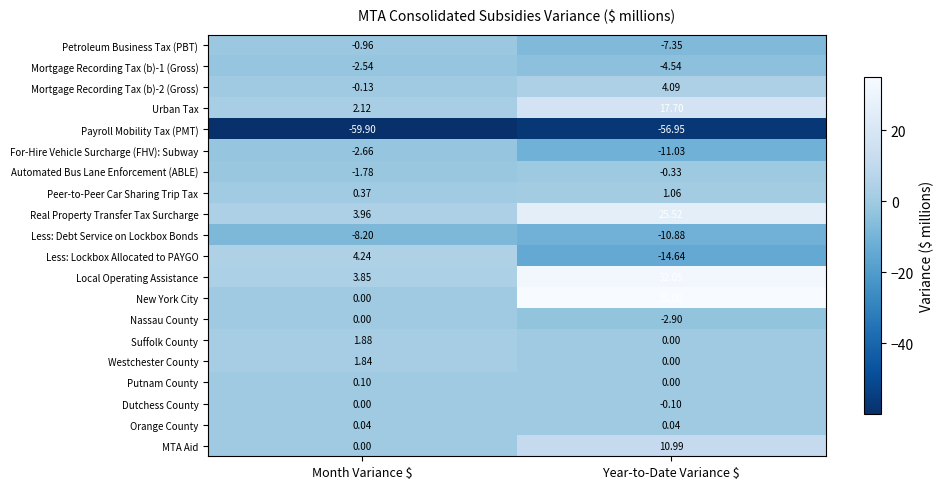

At which category is the sum across all series the highest?

Year-to-Date Variance $